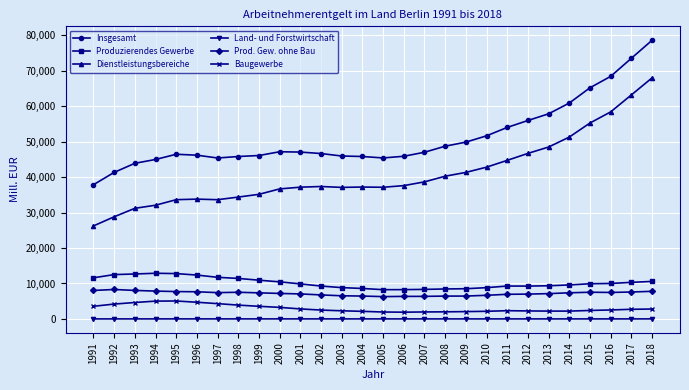

In Land- und Forstwirtschaft, how many points are higher than both neighbors (excluding endpoints)?

4